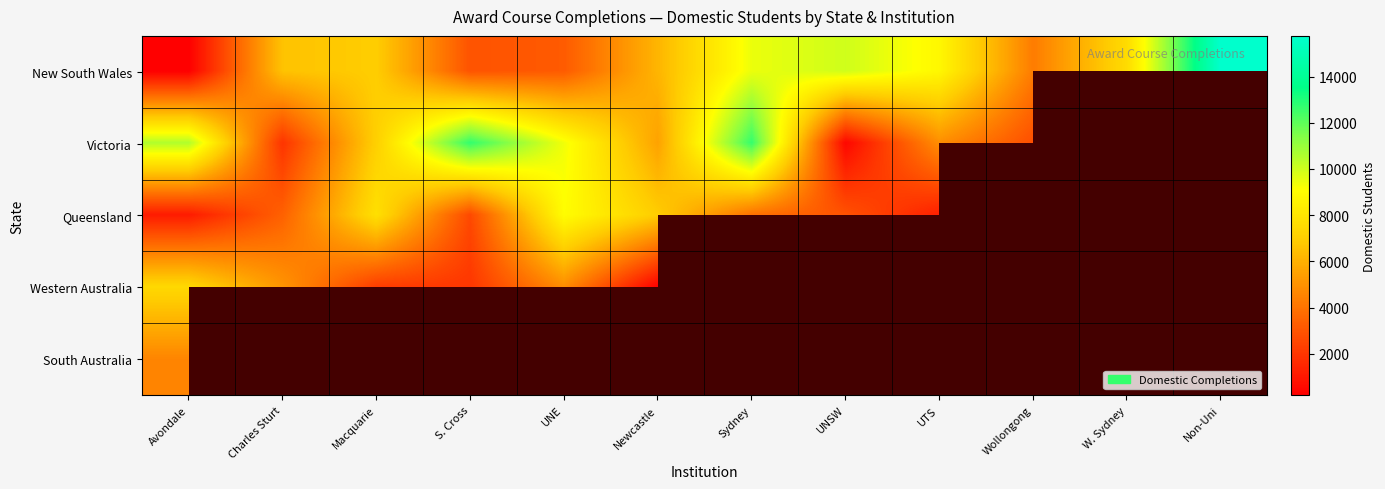

At which label does New South Wales reach its minimum?

Avondale